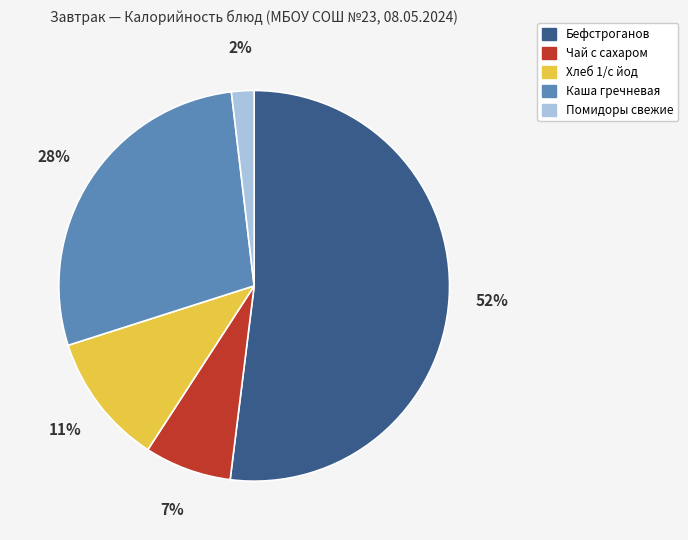

What is the largest slice in the pie chart?

Бефстроганов